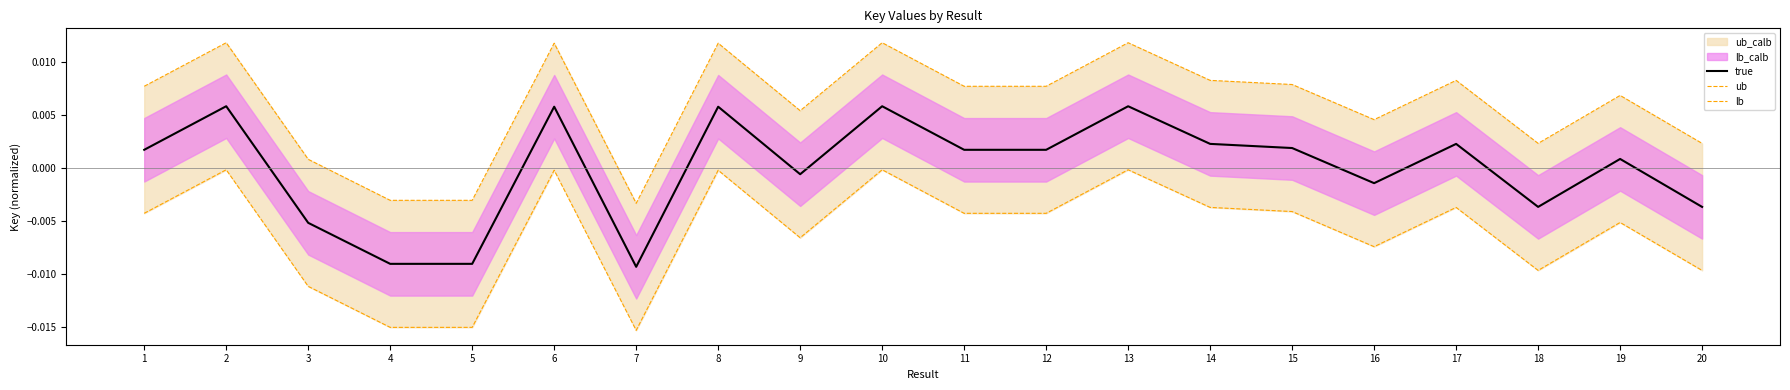

How many interior local peaks does the ub series have?

7